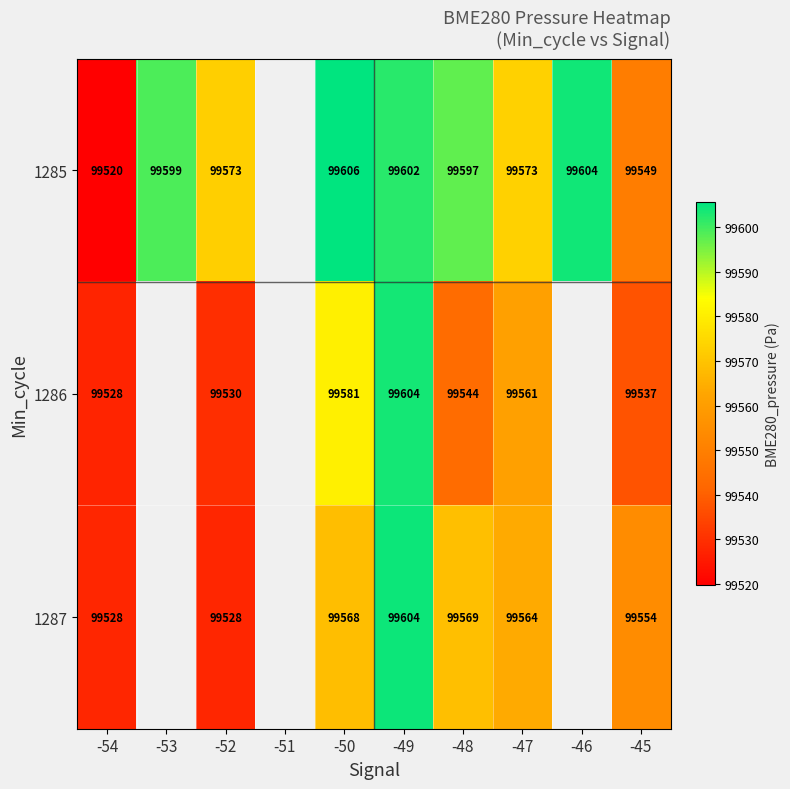

What is the difference between the 1287 values at -48 and -45?

15.0